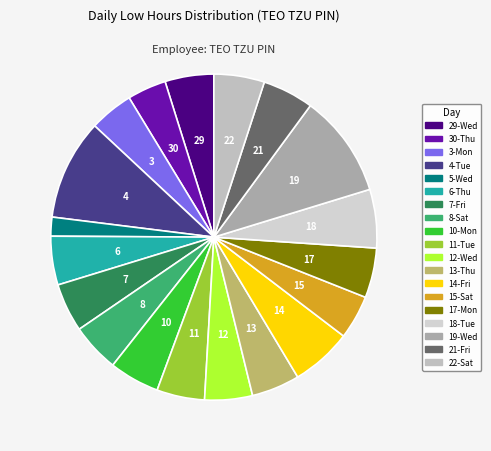

Count the number of slices in the pie.

19